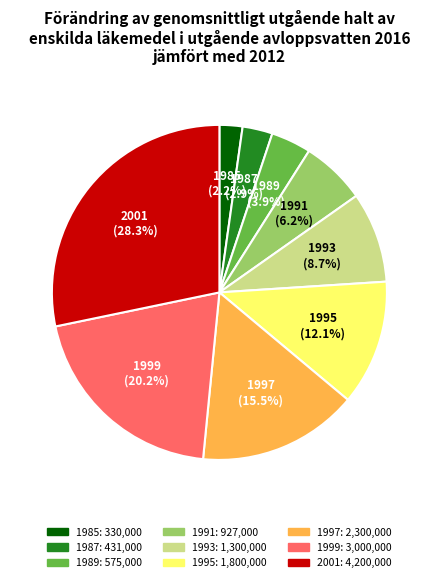

What percentage is the 1995 slice, to the nearest percent?

12%